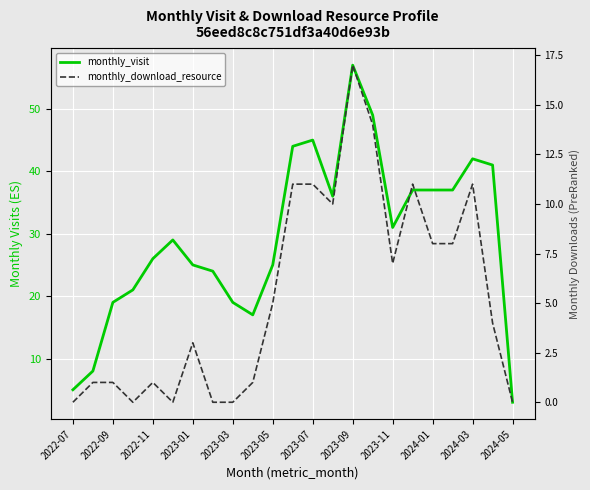

The value of monthly_download_resource at 2023-11 is 7. True or false?

True